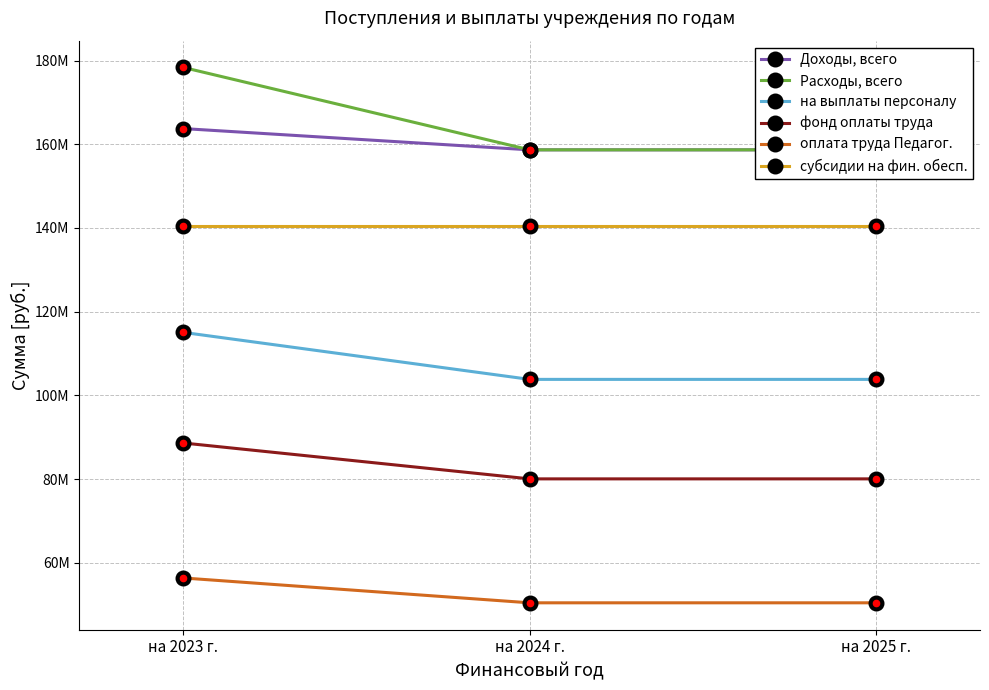

Reading left to right, transcribe all the data shown in this chart.

Доходы, всего: на 2023 г.=163737372.4	на 2024 г.=158657872.4	на 2025 г.=158657872.4
Расходы, всего: на 2023 г.=178346471.7	на 2024 г.=158657872.4	на 2025 г.=158657872.4
на выплаты персоналу: на 2023 г.=115038503.0	на 2024 г.=103810212.0	на 2025 г.=103810212.0
фонд оплаты труда: на 2023 г.=88612589.2	на 2024 г.=80038714.0	на 2025 г.=80038714.0
оплата труда Педагог.: на 2023 г.=56360707.5	на 2024 г.=50424769.1	на 2025 г.=50424769.1
субсидии на фин. обесп.: на 2023 г.=140490311.4	на 2024 г.=140490311.4	на 2025 г.=140490311.4